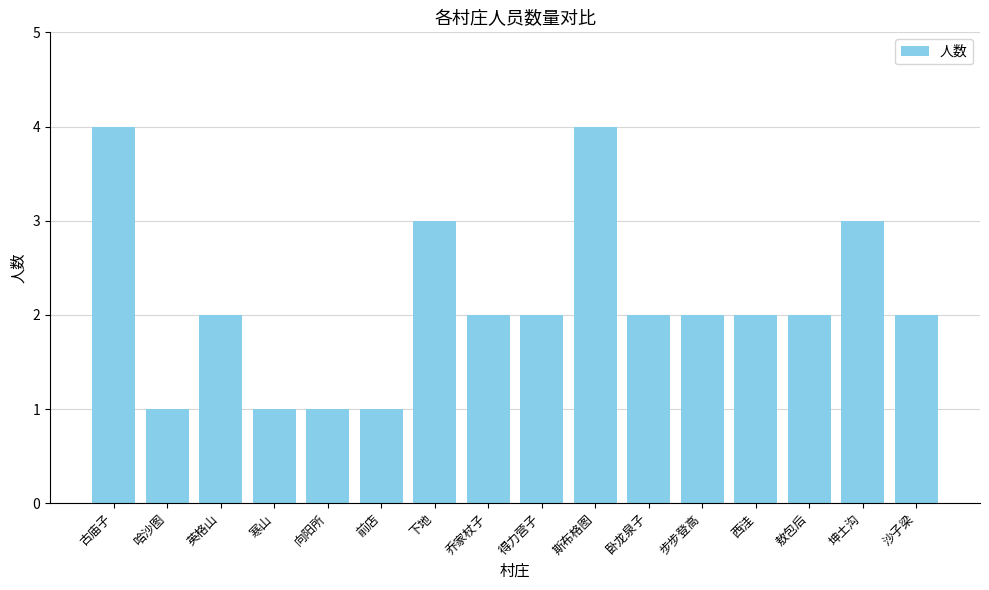

How many values are between 2 and 3?

10